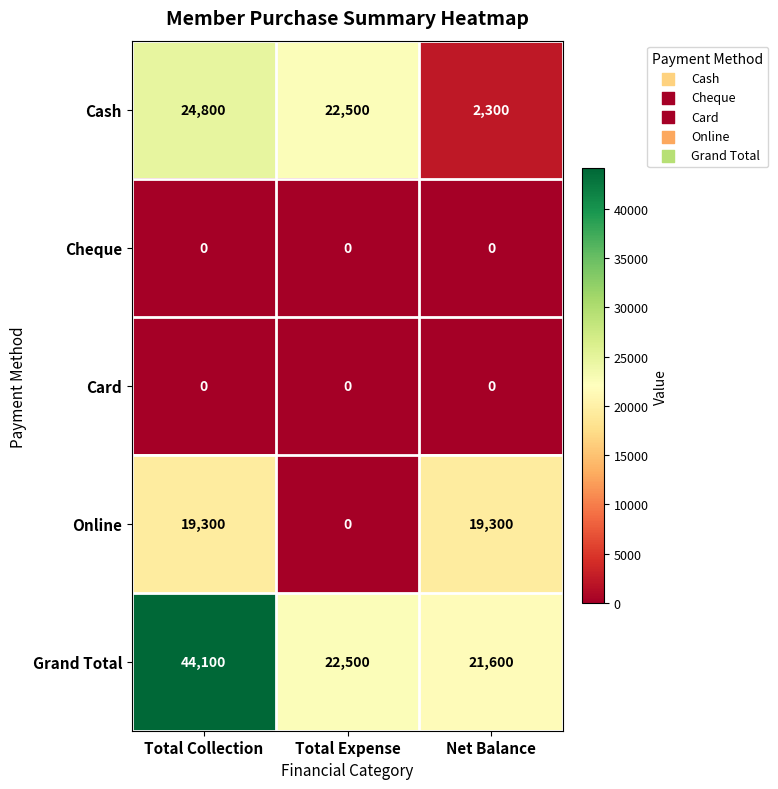

Between Total Expense and Net Balance, which series saw the biggest shift?

Cash